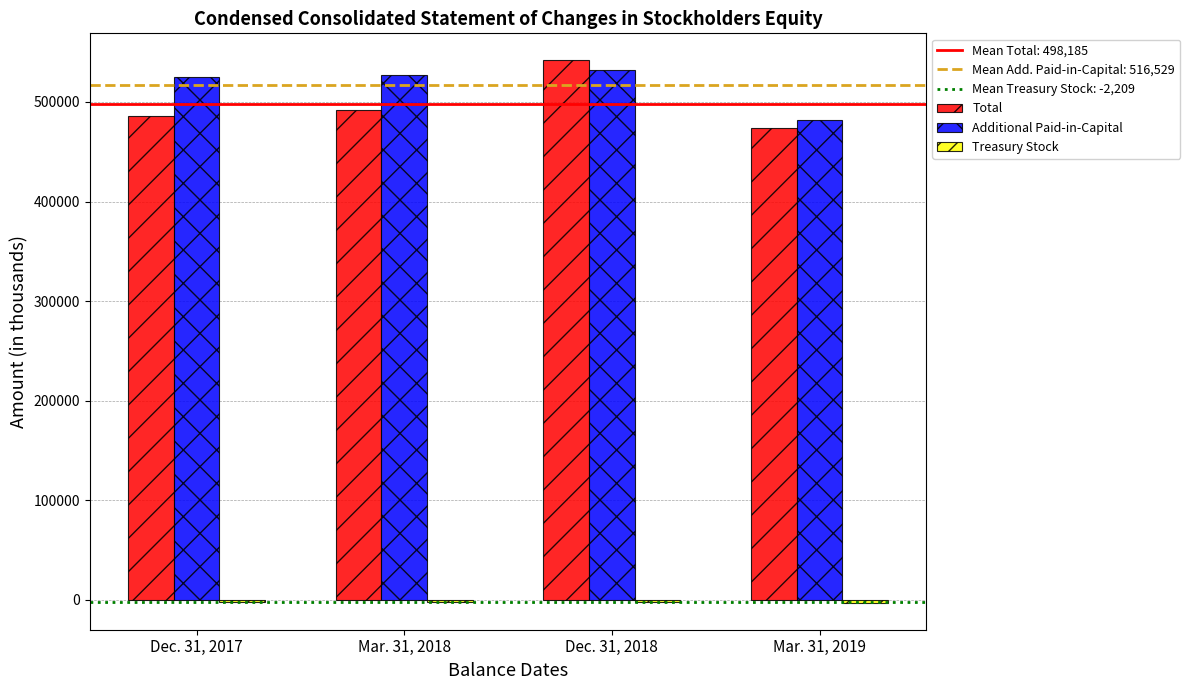

What is the maximum value for Additional Paid-in-Capital?

531911